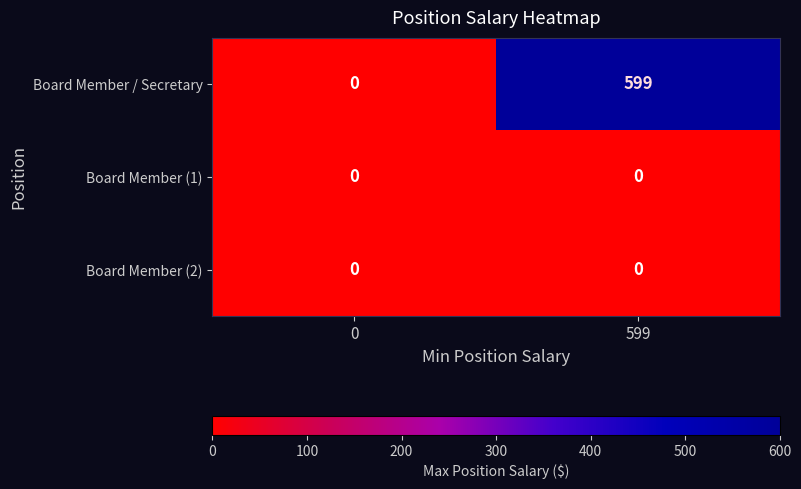

The Board Member (2) series shows 0 at 599. True or false?

True